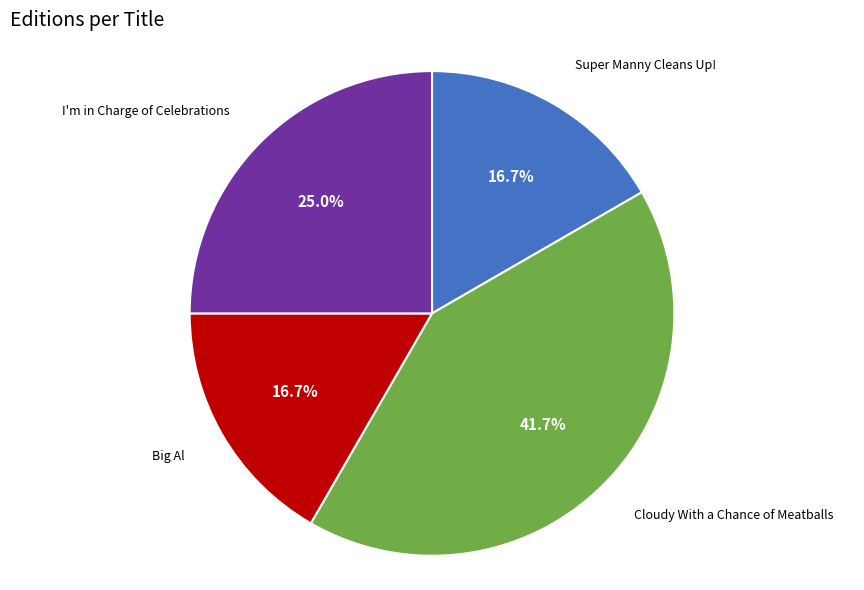

What percentage is the Cloudy With a Chance of Meatballs slice, to the nearest percent?

42%